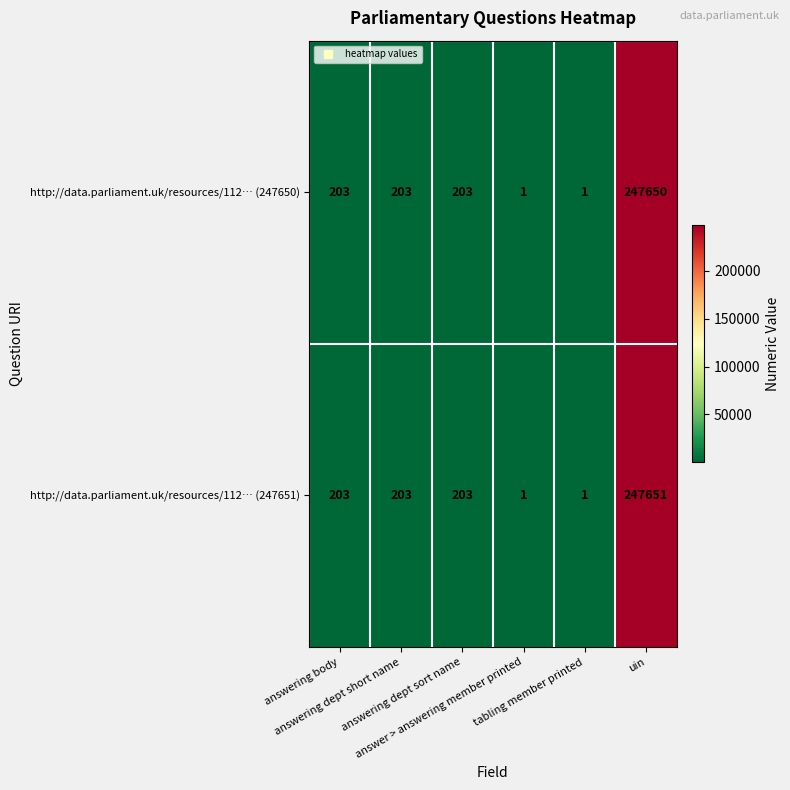

Which series has the largest total across all categories?

http://data.parliament.uk/resources/112… (247651)